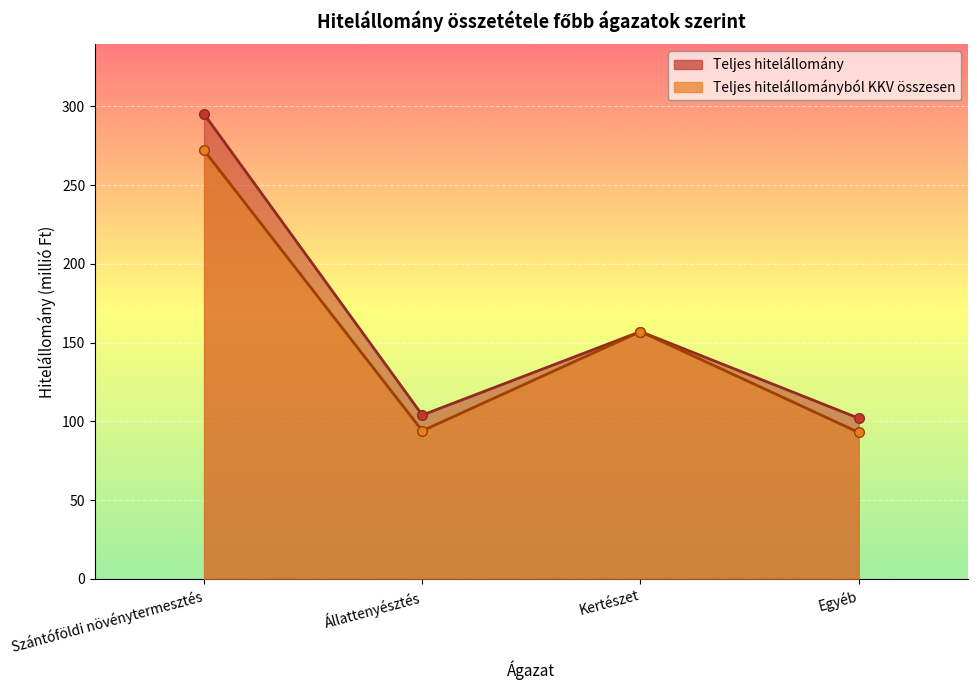

True or false: Teljes hitelállomány and Teljes hitelállományból KKV összesen cross at least once.

False